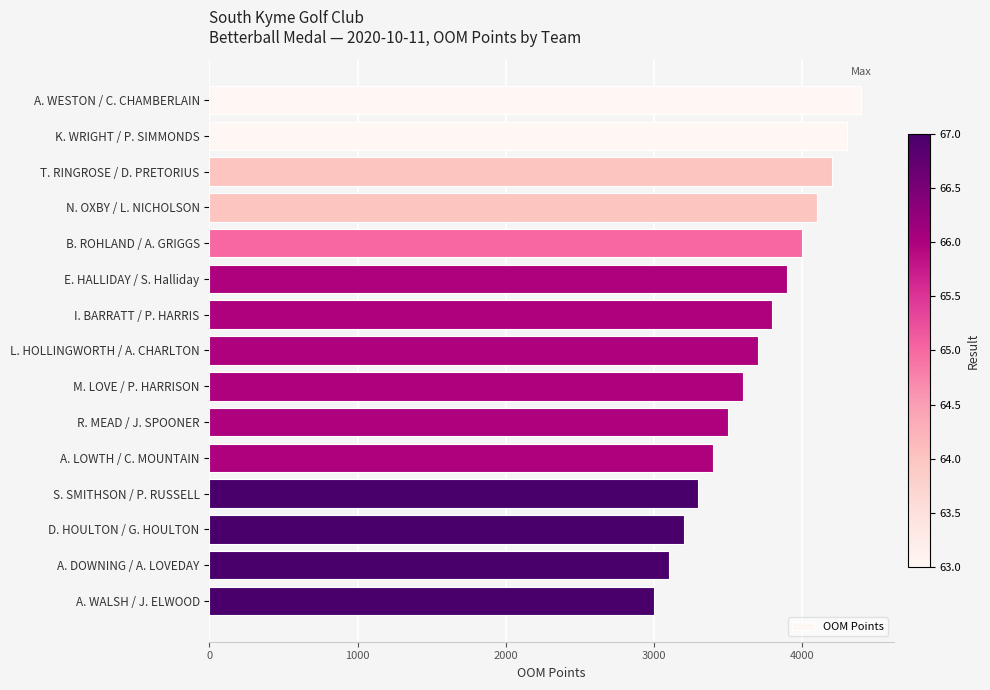

What is the minimum value shown in the chart?

3000